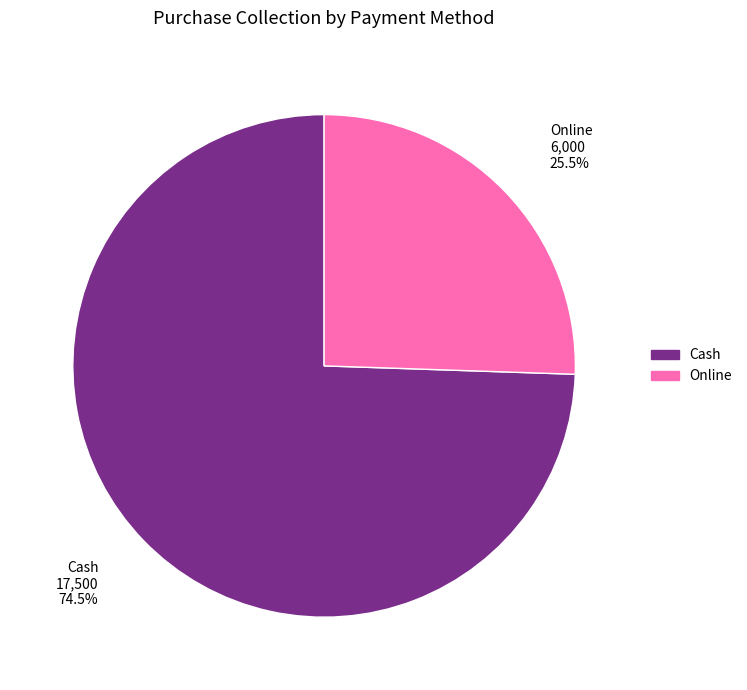

Does any single category account for the majority?

Yes